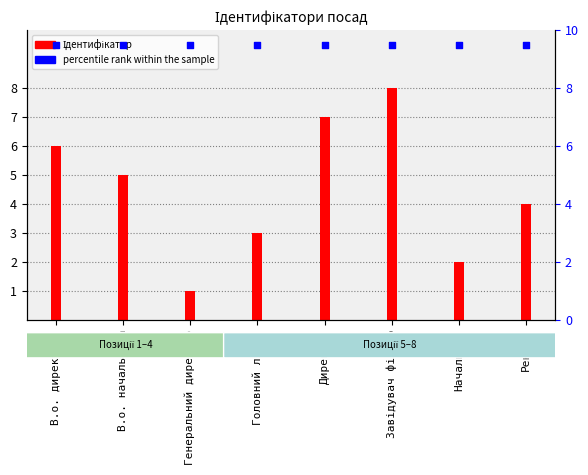

Which series has the largest total across all categories?

percentile rank within the sample